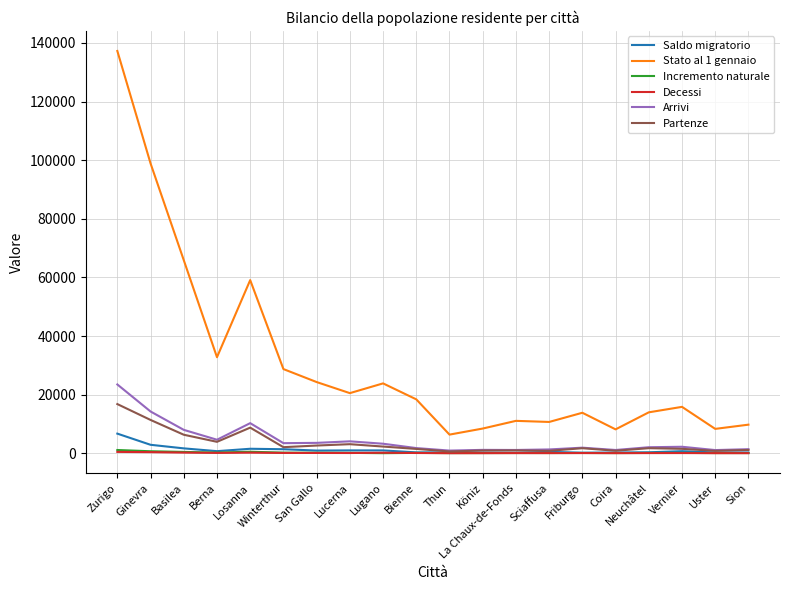

What is the difference between the second highest and second lowest values in the Decessi series?

355